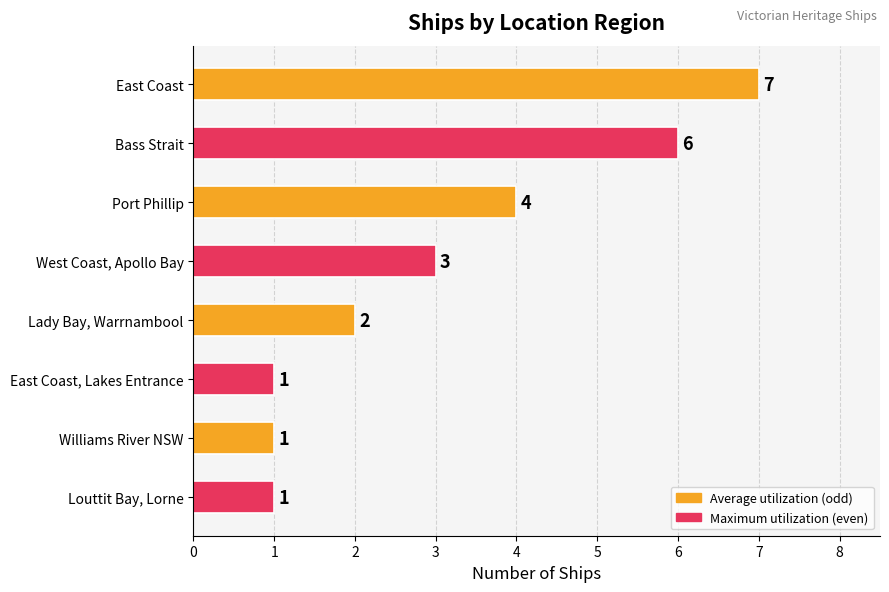

What is the greatest value displayed?

7